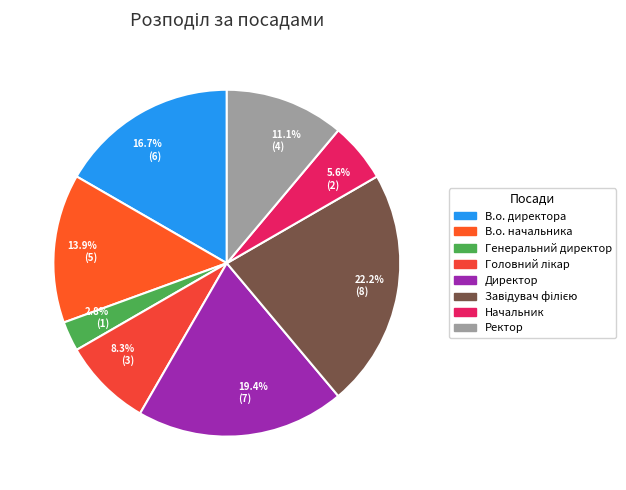

To the nearest percent, what is the average slice percentage?

12%